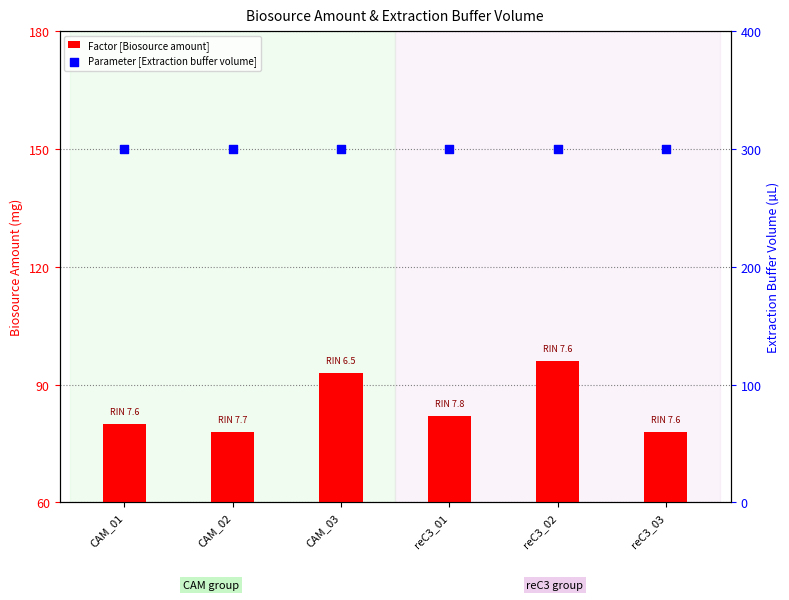

What are all the series names shown in the legend?

Factor [Biosource amount], Parameter [Extraction buffer volume]